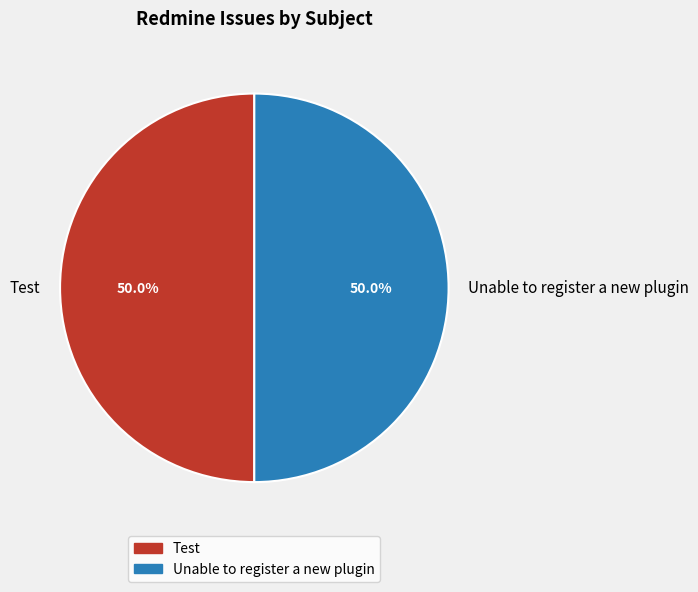

Approximately how many times larger is the value at Test compared to Unable to register a new plugin?

1.0